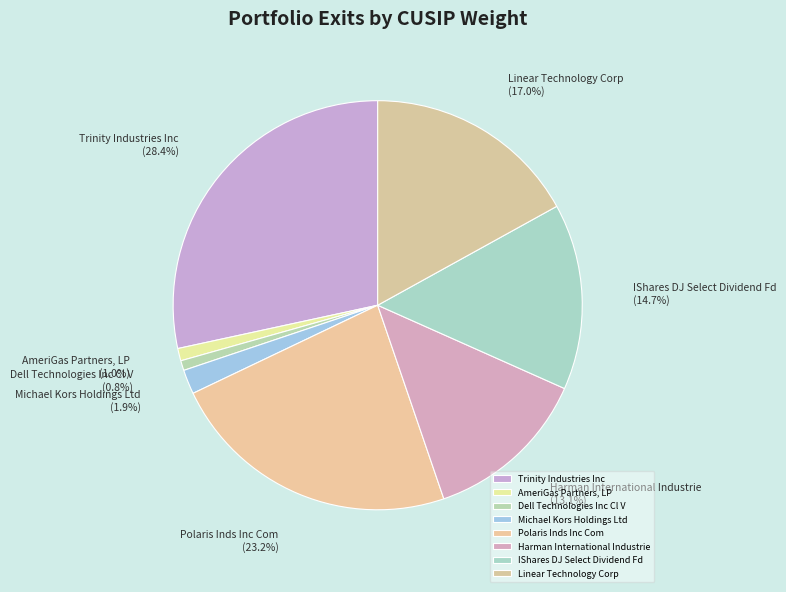

What is the largest slice in the pie chart?

Trinity Industries Inc